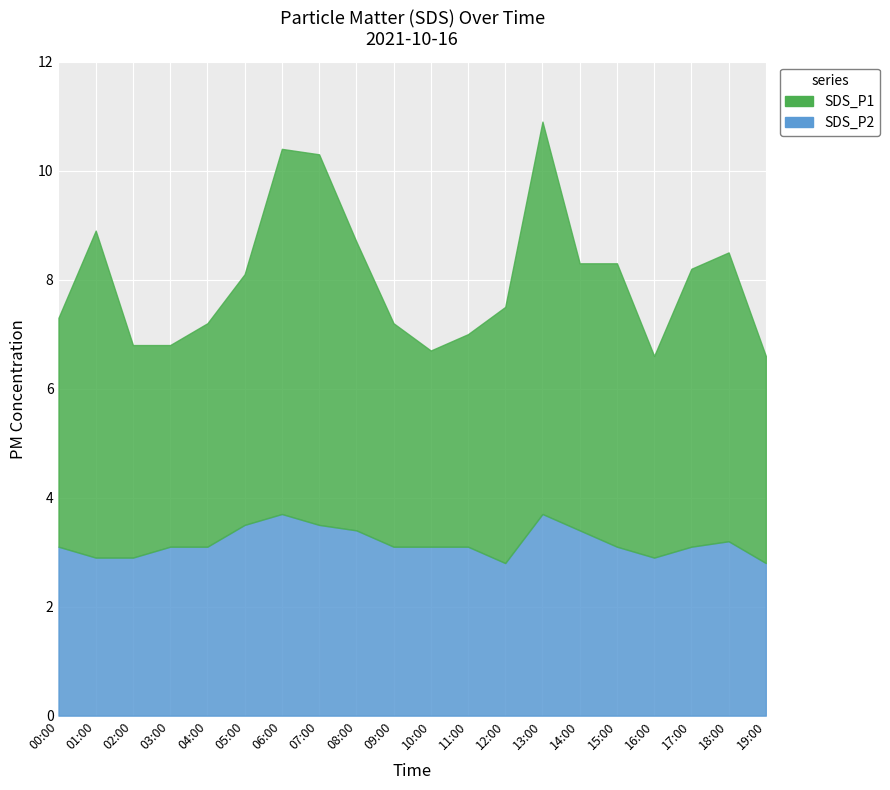

At which label does SDS_P1 first exceed 4?

00:00